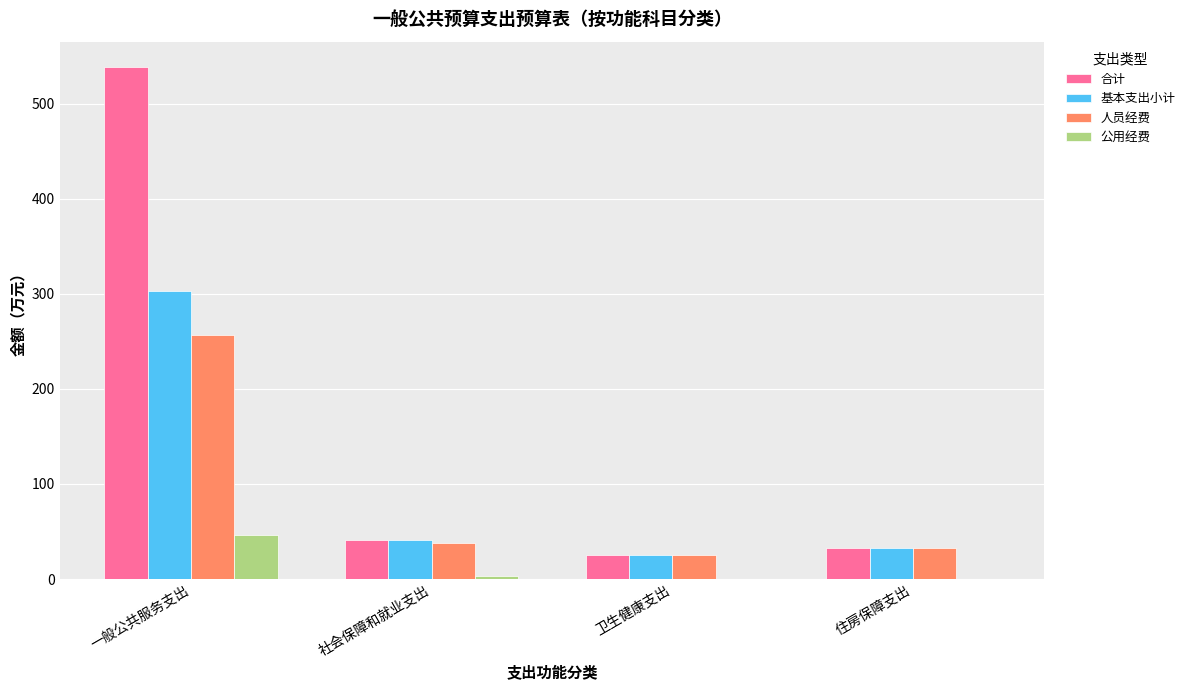

What is the highest value of the 人员经费 series?

257.1